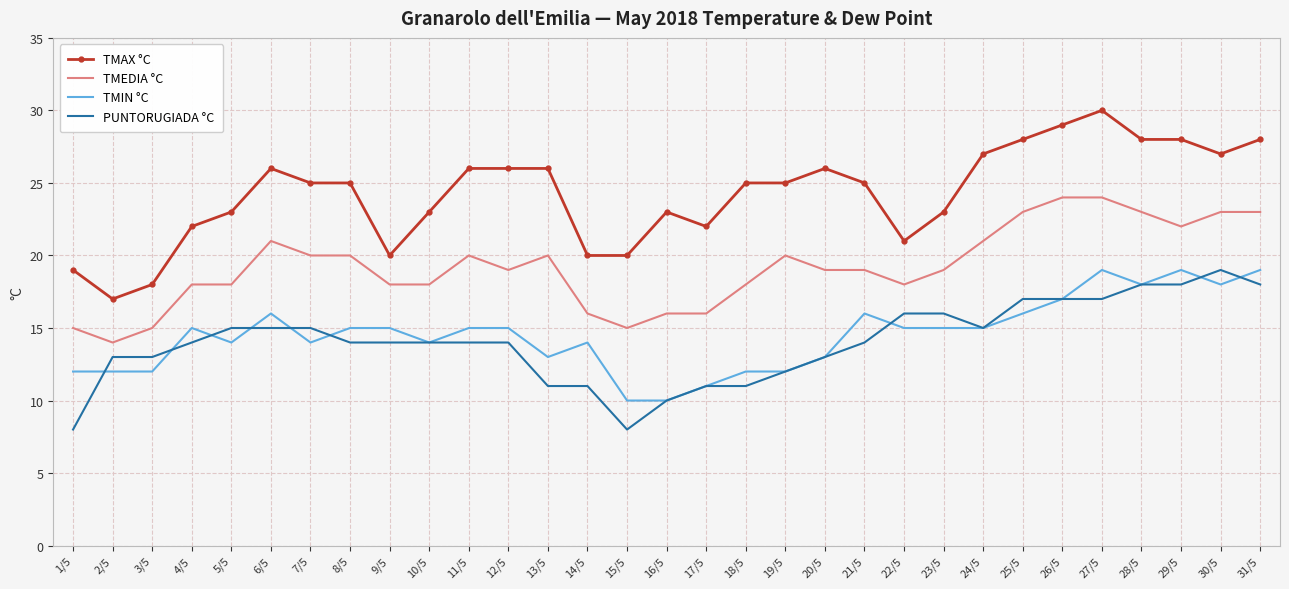

How many distinct data groups are displayed?

4